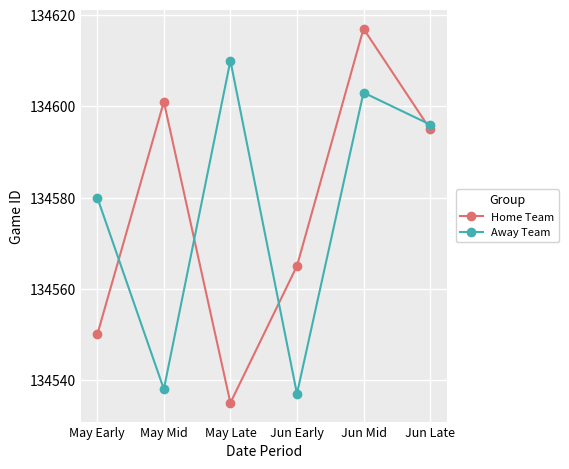

True or false: Home Team and Away Team intersect in this chart.

True